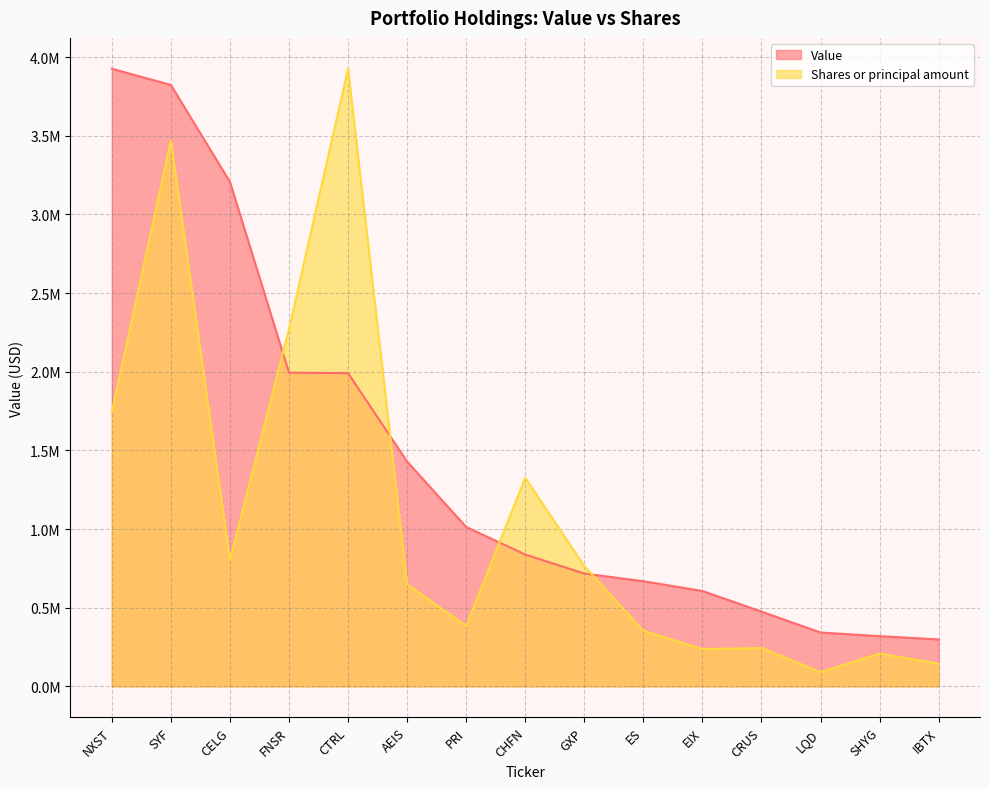

Where is the first local minimum for Shares or principal amount?

CELG